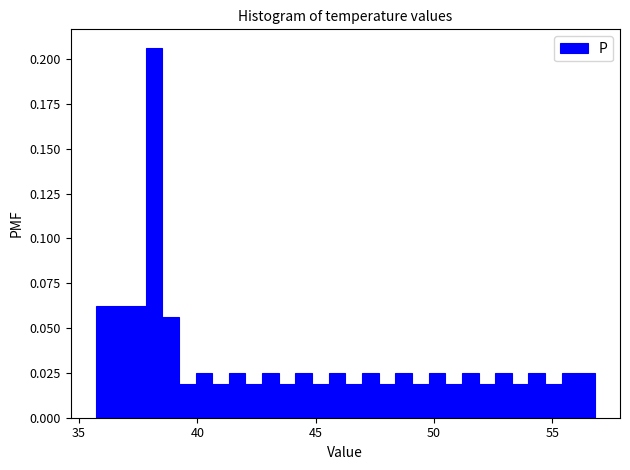

Read against the x-axis, roughly where is the centre of the tallest bar?

38.0